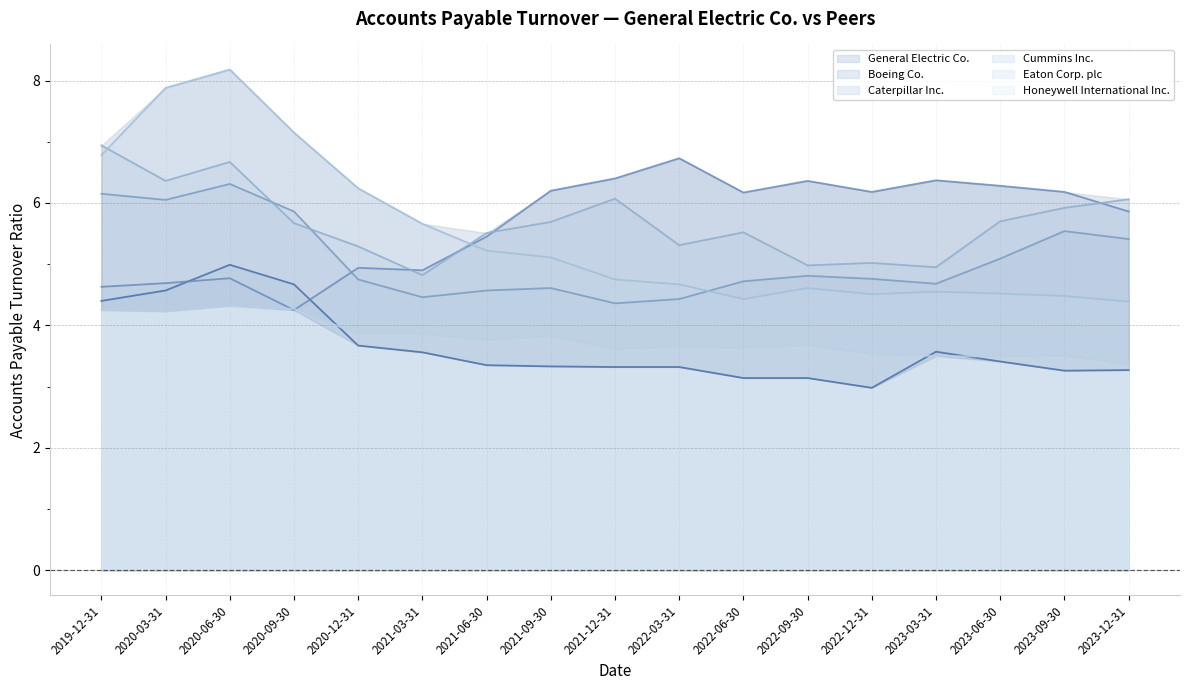

Rank the categories by Caterpillar Inc. value from lowest to highest.

2021-12-31, 2022-03-31, 2021-03-31, 2021-06-30, 2021-09-30, 2023-03-31, 2022-06-30, 2020-12-31, 2022-12-31, 2022-09-30, 2023-06-30, 2023-12-31, 2023-09-30, 2020-09-30, 2020-03-31, 2019-12-31, 2020-06-30